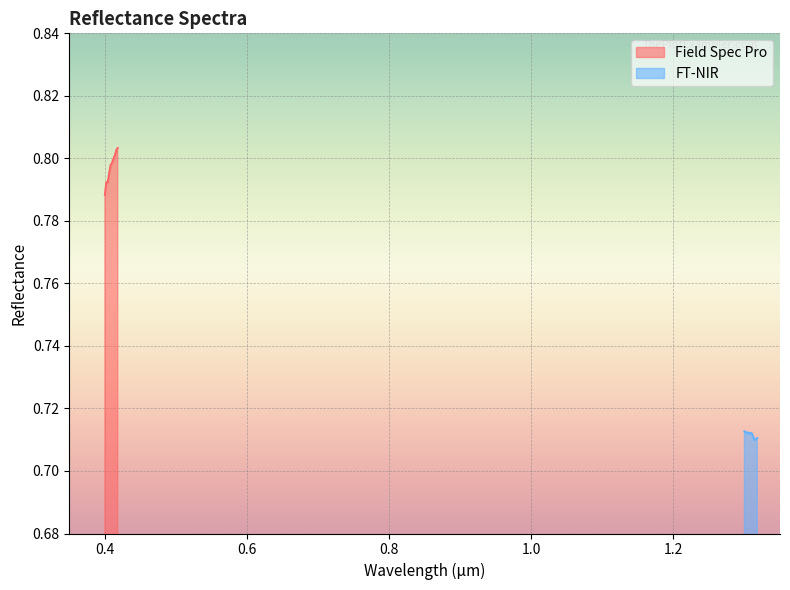

What is the sum of all FT-NIR values?

7.1